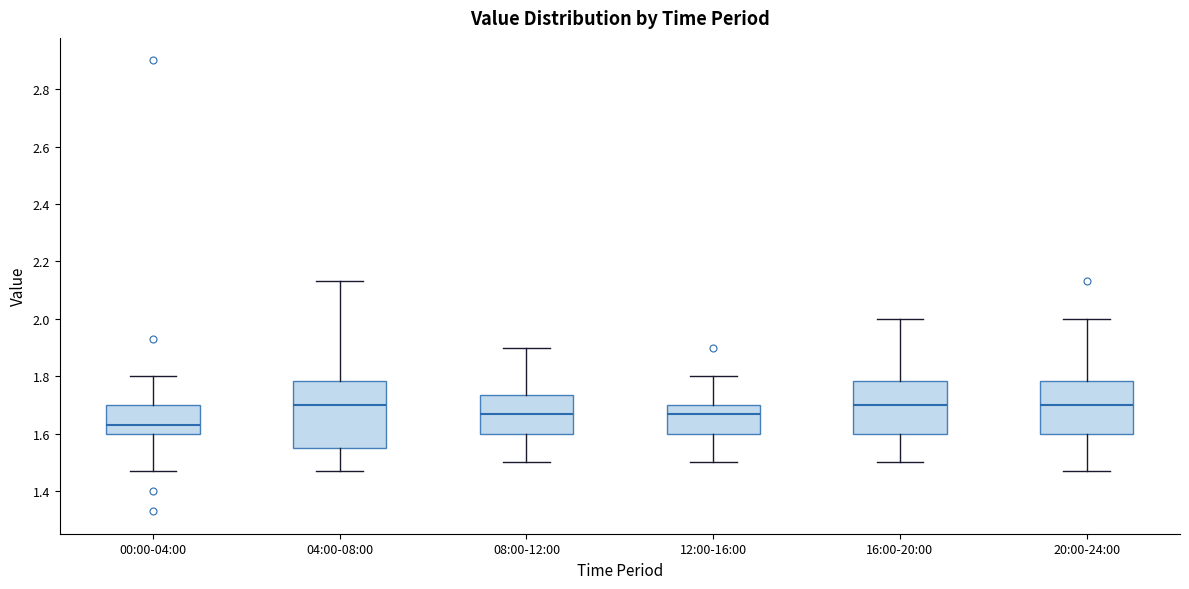

Which box's median line is the lowest?

00:00-04:00